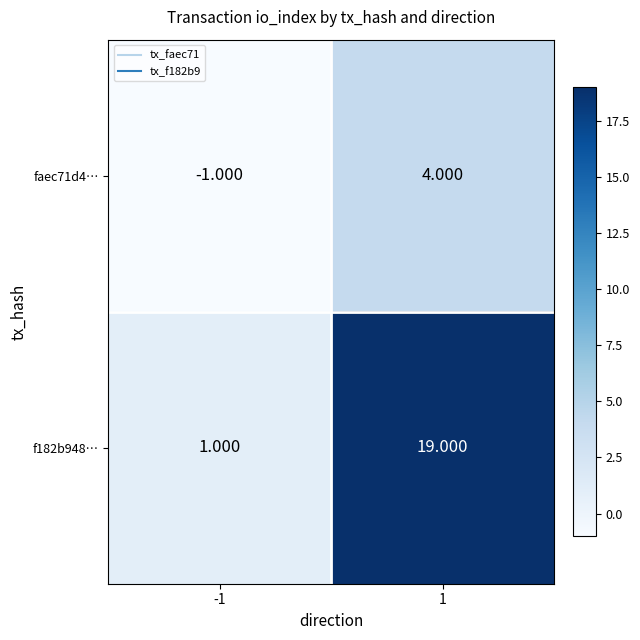

Is the value of f182b948… at 1 greater than the value of faec71d4… at -1?

Yes